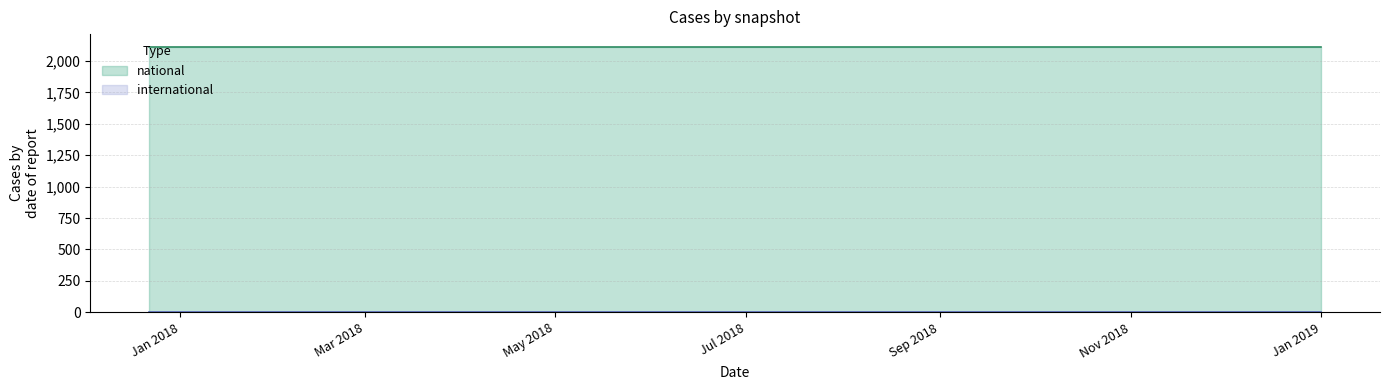

True or false: international and national cross at least once.

False